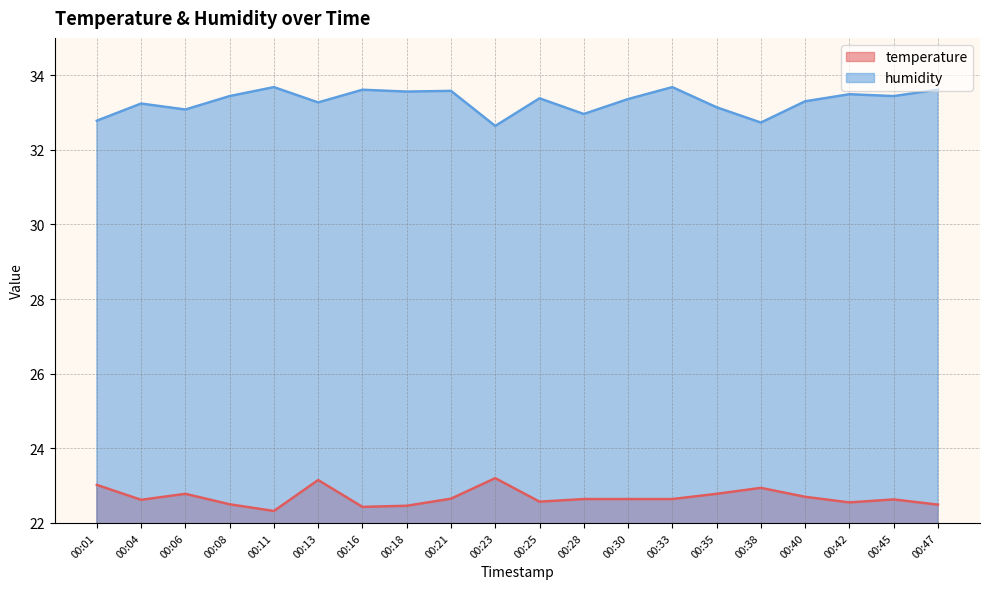

True or false: humidity has more than 2 points higher than both neighbors.

True